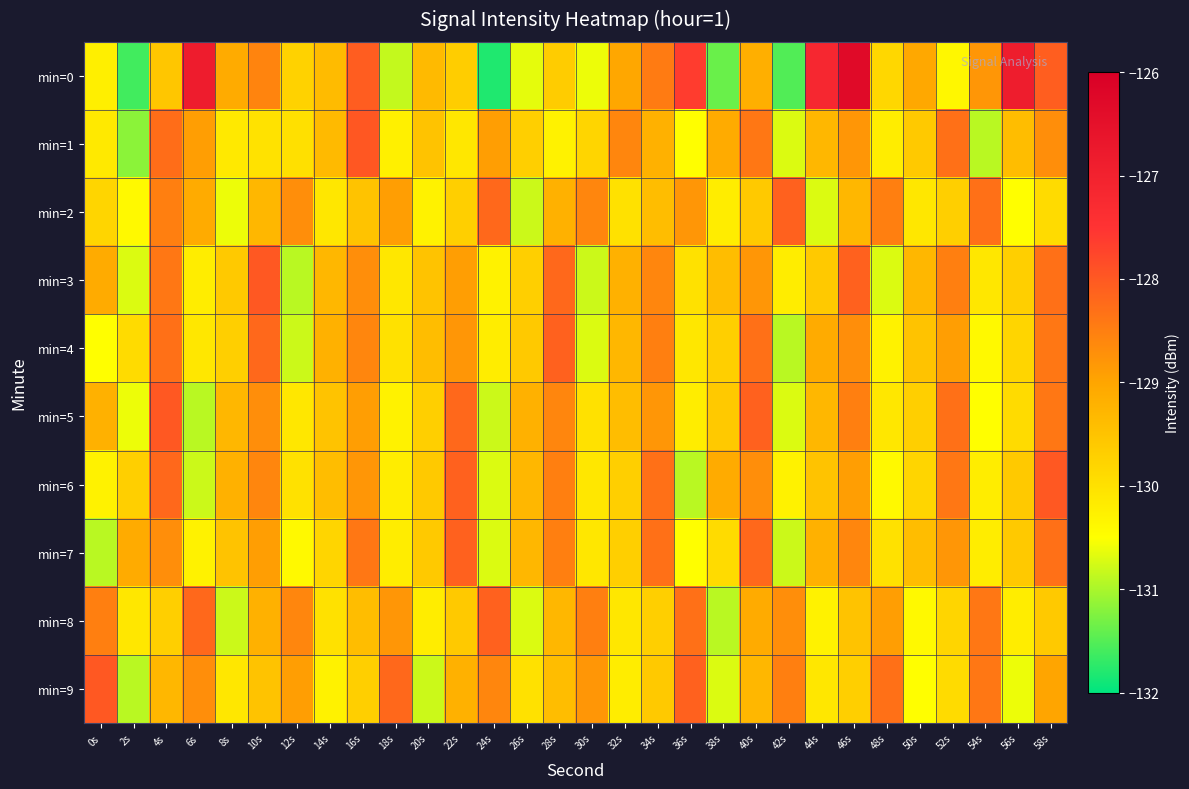

Which label corresponds to the largest value in the chart?

46s